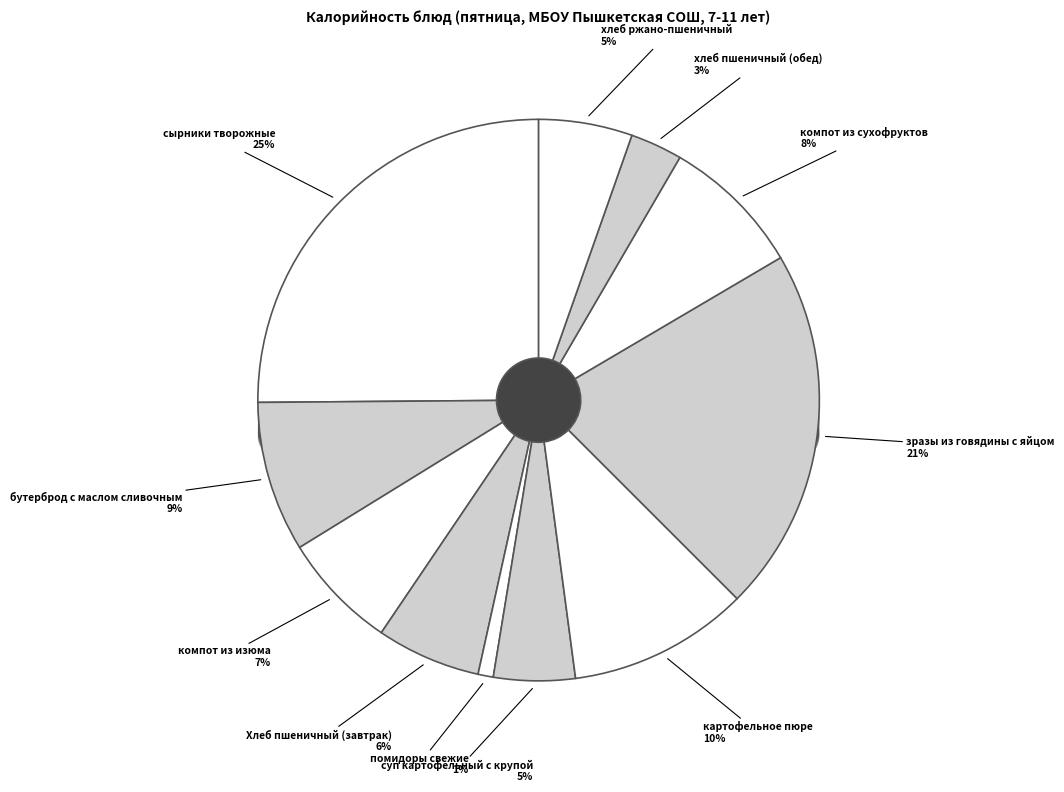

Rank the categories by value from lowest to highest.

помидоры свежие, хлеб пшеничный (обед), суп картофельный с крупой, хлеб ржано-пшеничный, Хлеб пшеничный (завтрак), компот из изюма, компот из сухофруктов, бутерброд с маслом сливочным, картофельное пюре, зразы из говядины с яйцом, сырники творожные